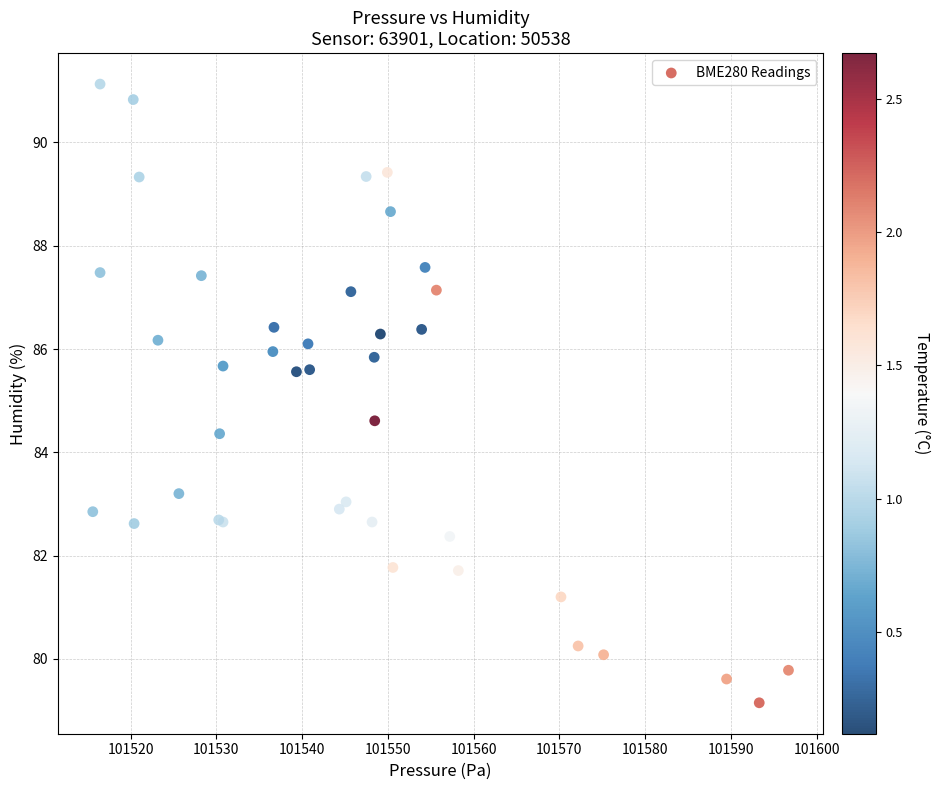

What Y value in the scatter plot is closest to 85?

84.6